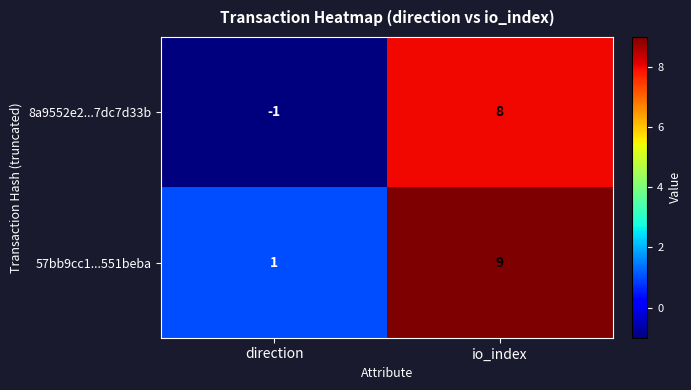

At which label does 57bb9cc1...551beba reach its minimum?

direction